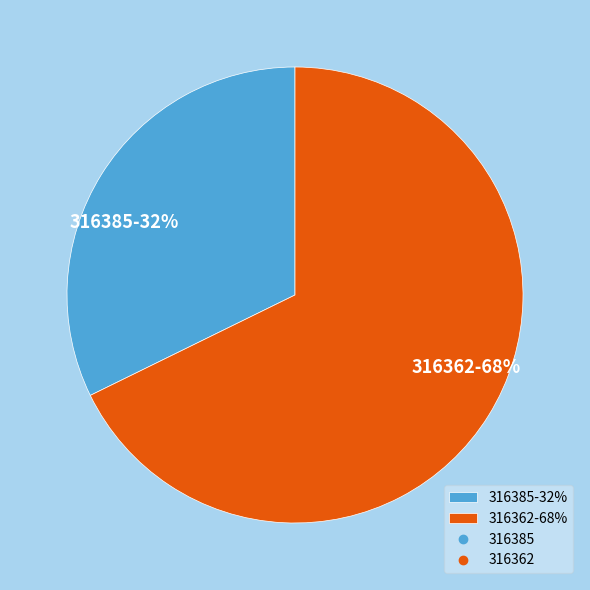

Rank the categories by value from lowest to highest.

316385, 316362